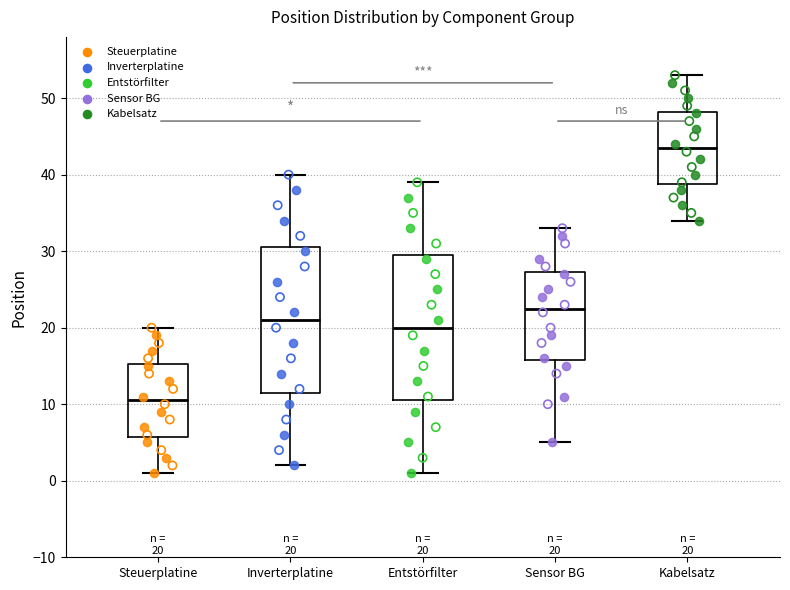

Which box's median line is the highest?

Kabelsatz